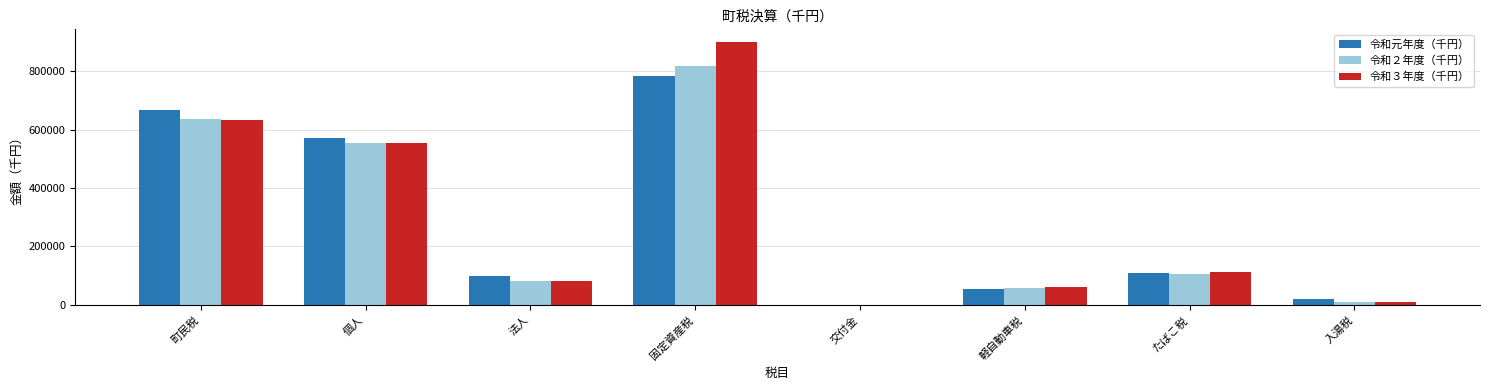

What is the sum of all 令和２年度（千円） values?

2265258